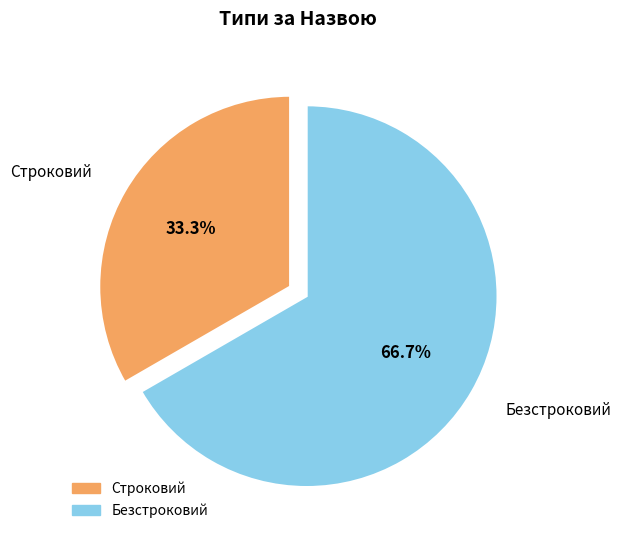

Which category has the smallest portion of the pie?

Строковий